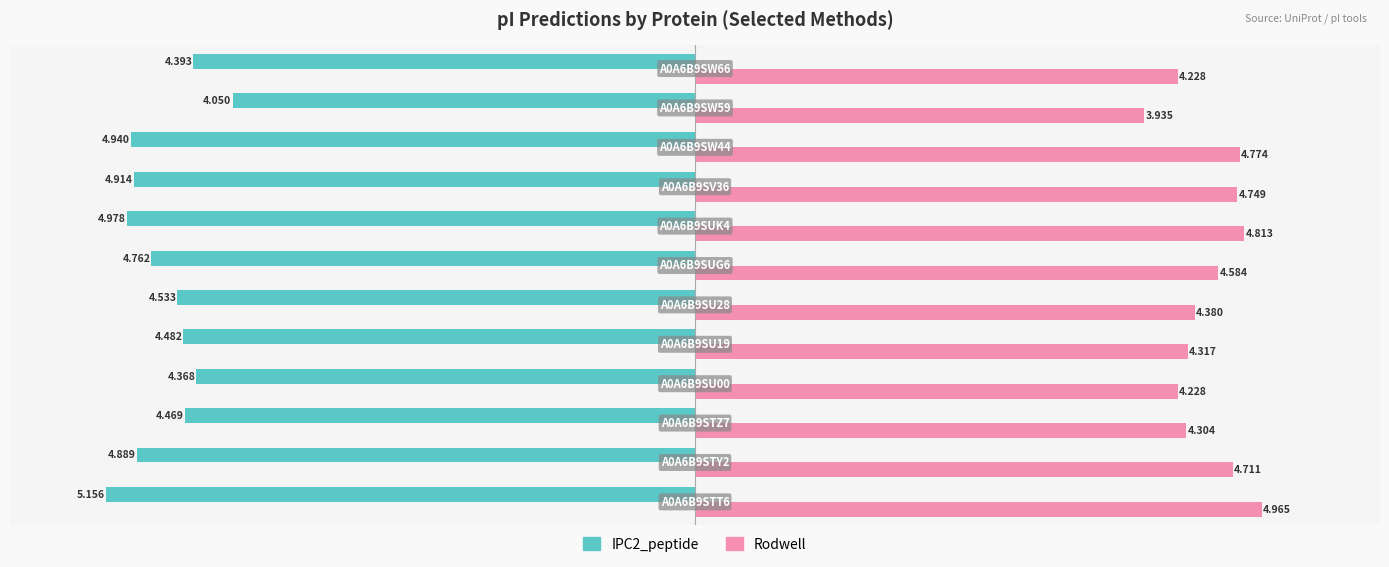

Which series has the largest total across all categories?

Rodwell